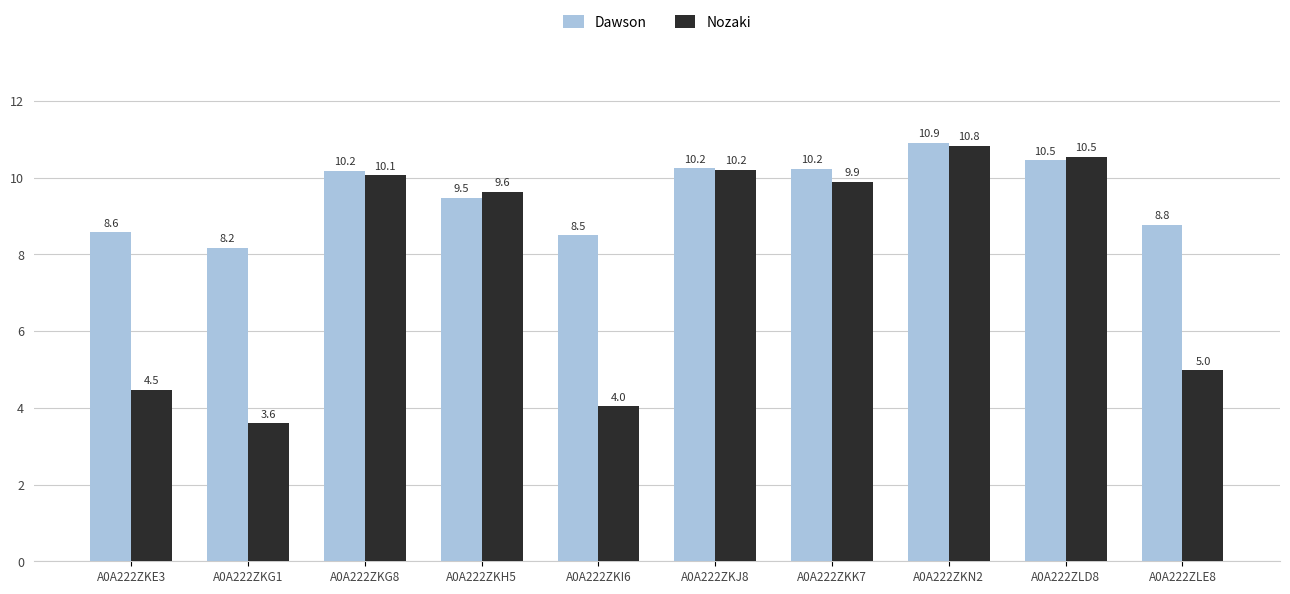

What are all the series names shown in the legend?

Dawson, Nozaki